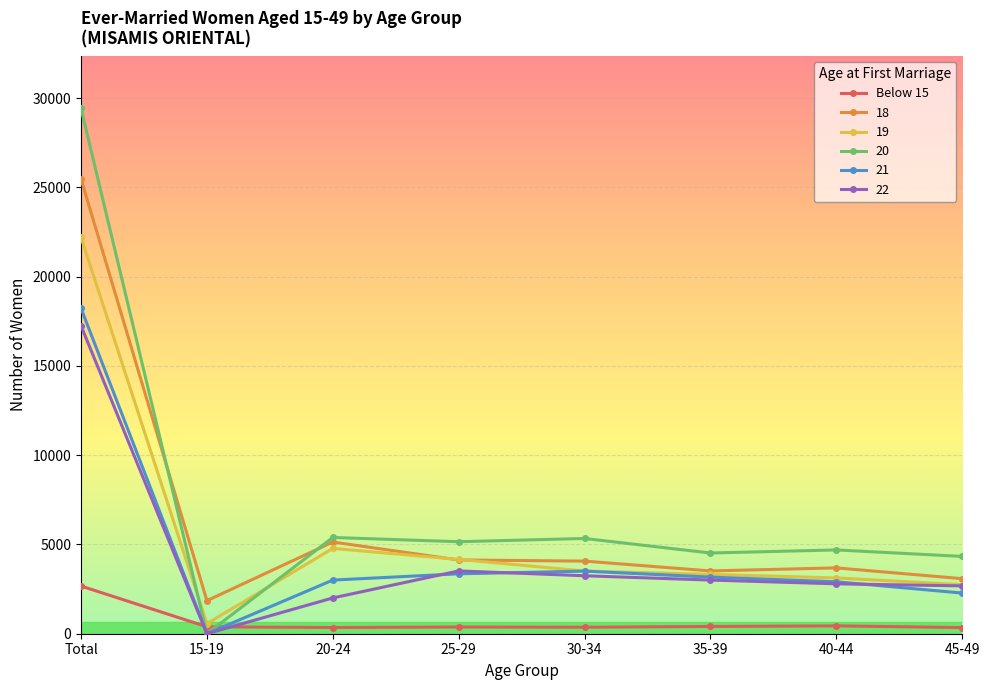

How many values in the 19 series are below 3512?

4